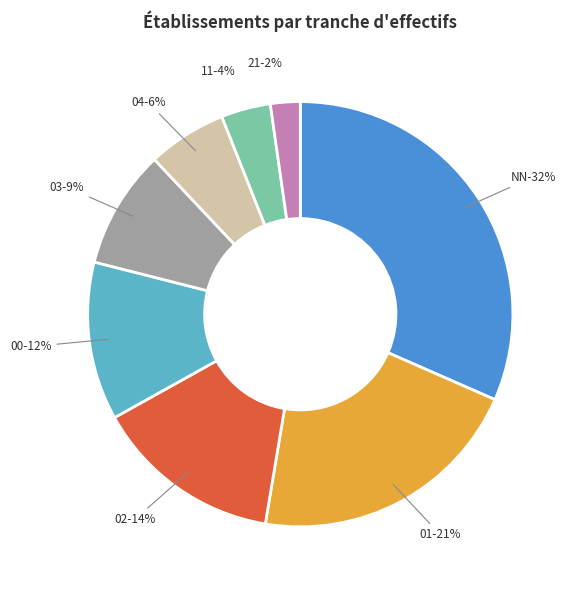

How many slices are in this pie chart?

8